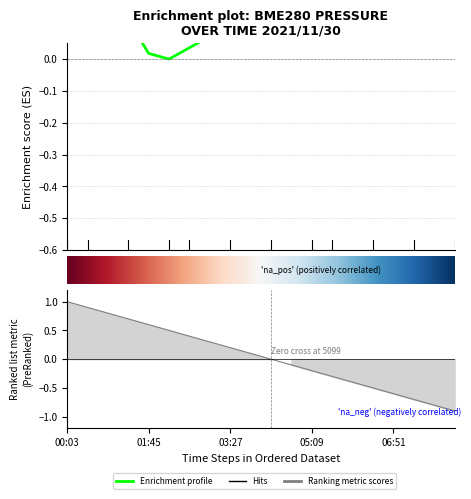

How many values in the BME280_pressure series exceed 0?

19